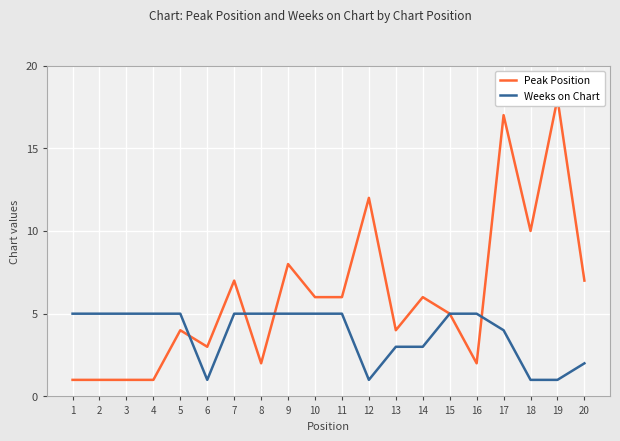

At which label does Peak Position reach its peak?

19